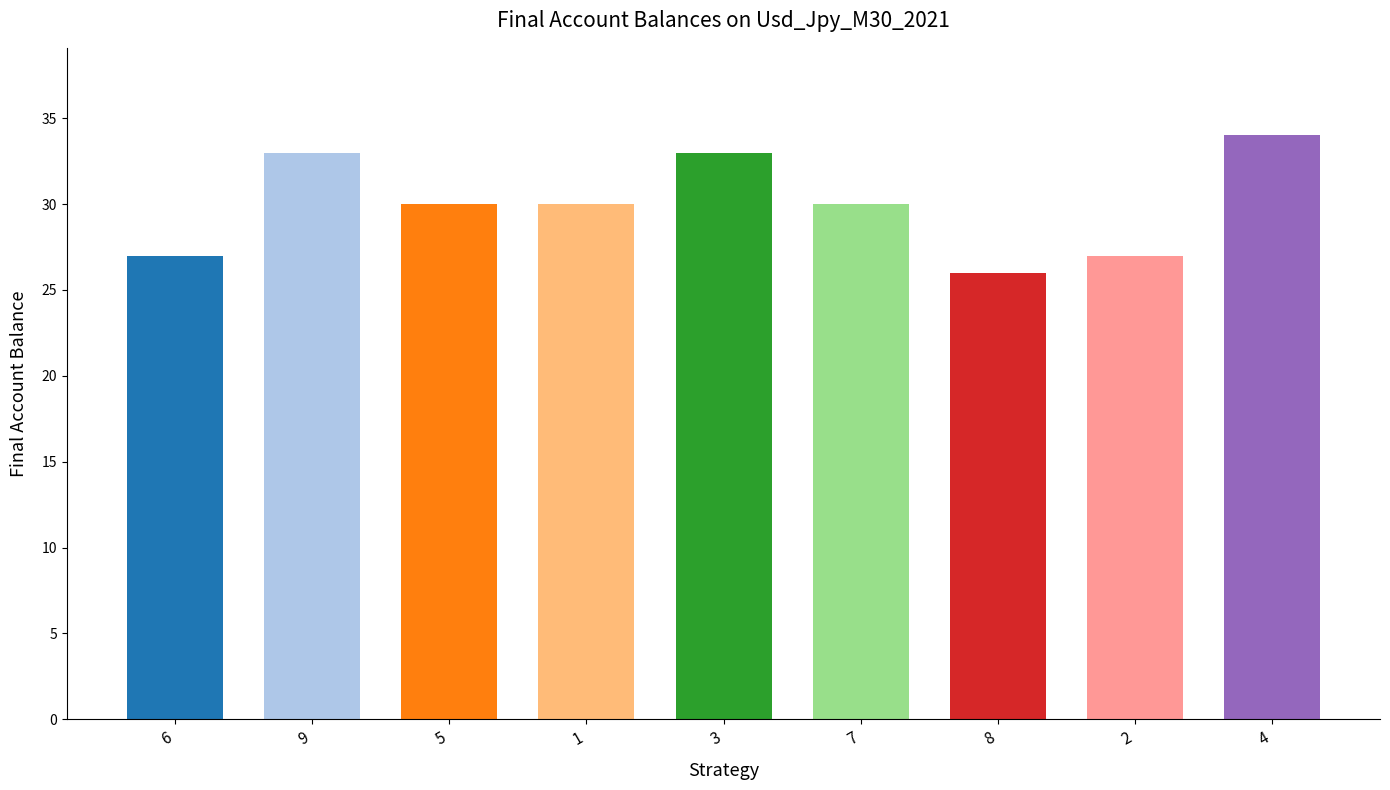

What is the minimum value shown in the chart?

26